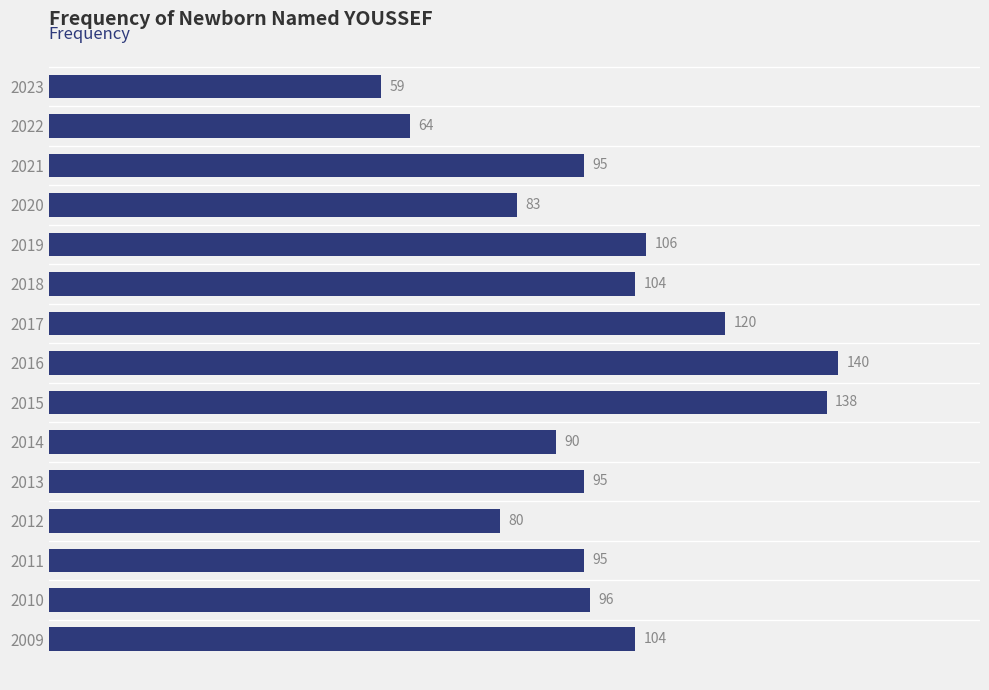

What is the value of the 1st bar from the top?

59